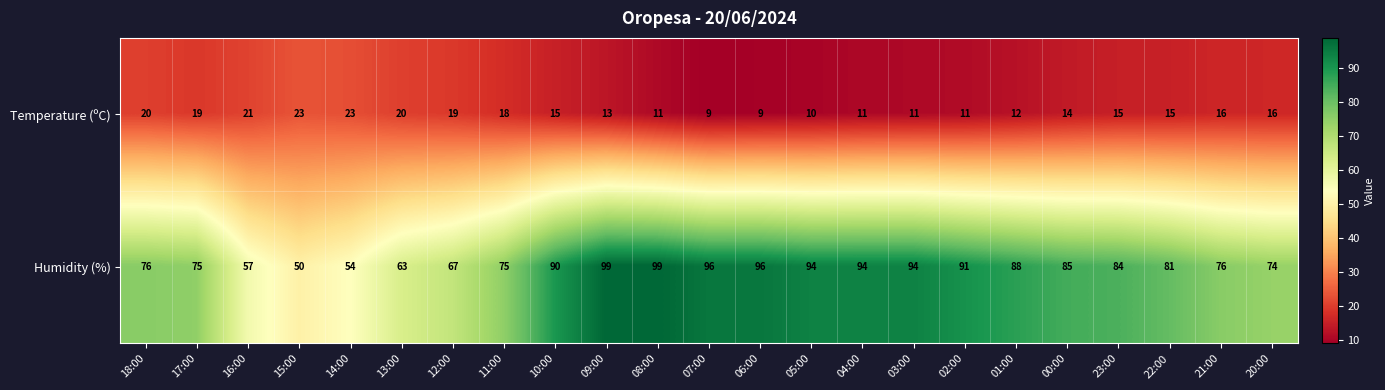

Is the value of Humidity (%) at 07:00 greater than the value of Temperature (ºC) at 08:00?

Yes